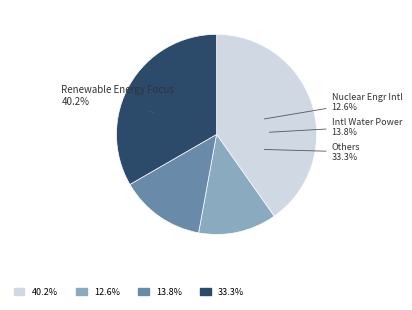

Does Renewable Energy Focus account for over 50% of the chart?

No